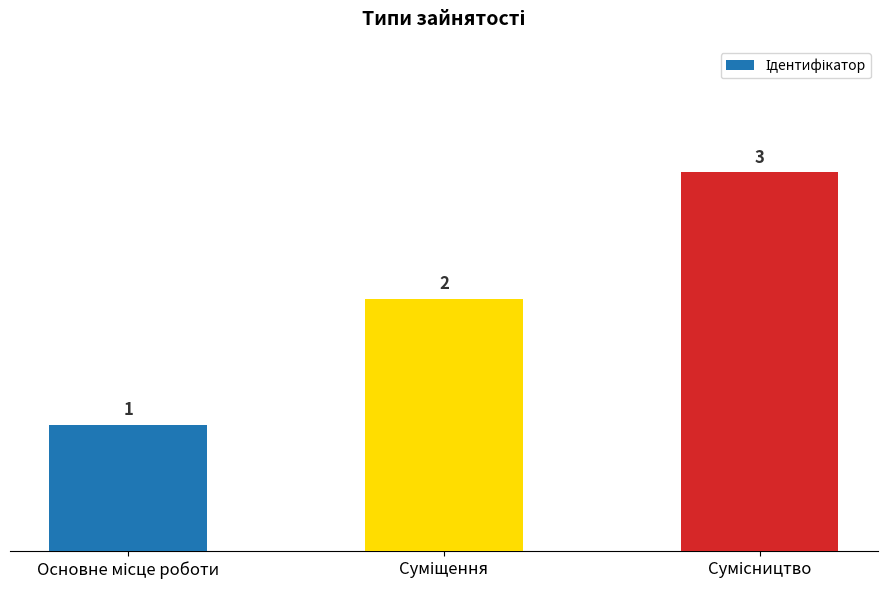

What is the value of the 2nd bar from the left?

2